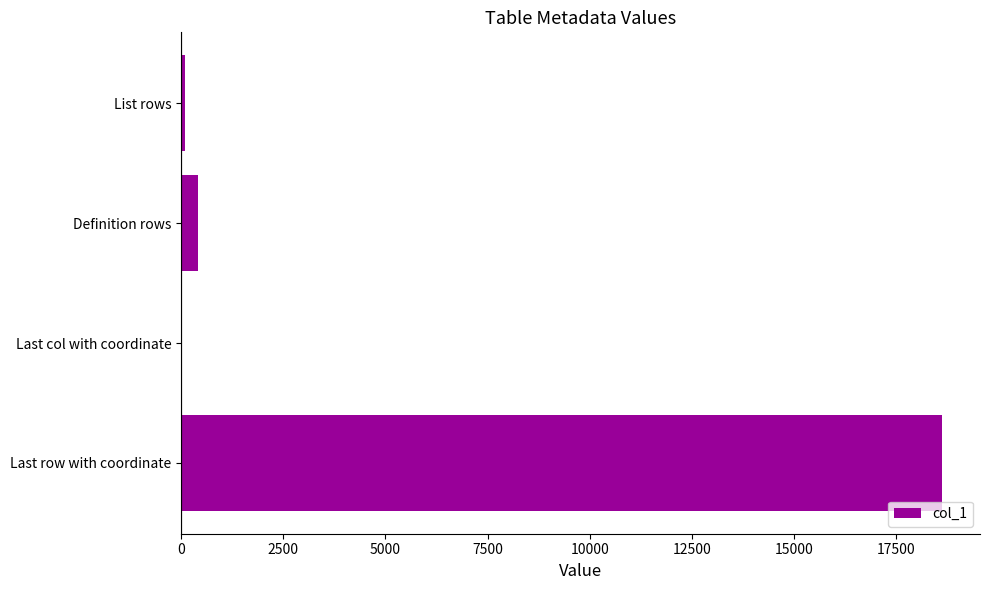

What is the maximum value shown in the chart?

18612